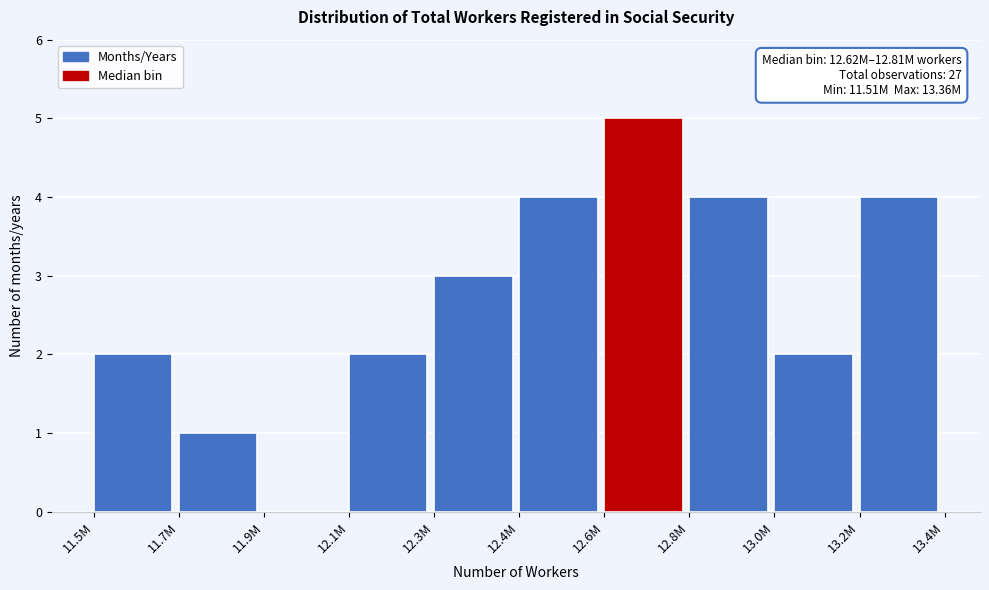

Reading right to left, what are all the values shown in this chart?

13.2M=4	13.0M=2	12.8M=4	12.6M=5	12.4M=4	12.3M=3	12.1M=2	11.9M=0	11.7M=1	11.5M=2